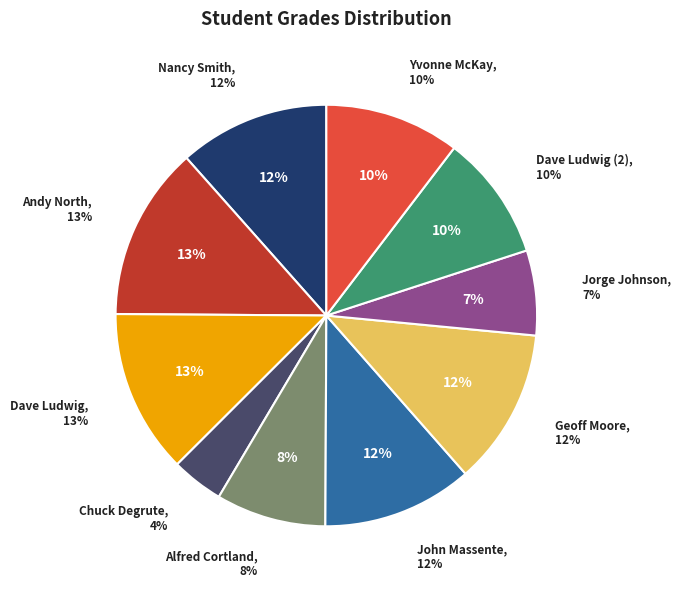

The Alfred Cortland slice represents 1% of the pie. True or false?

False